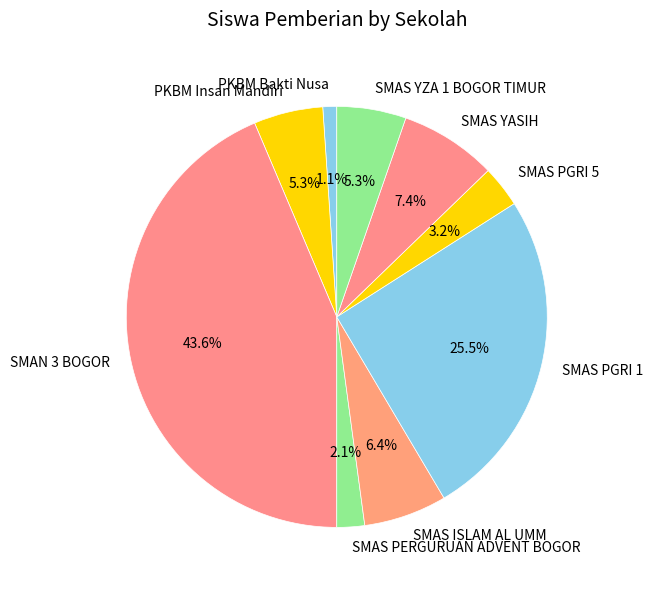

To the nearest percent, what percentage of the pie is SMAS PERGURUAN ADVENT BOGOR?

2%